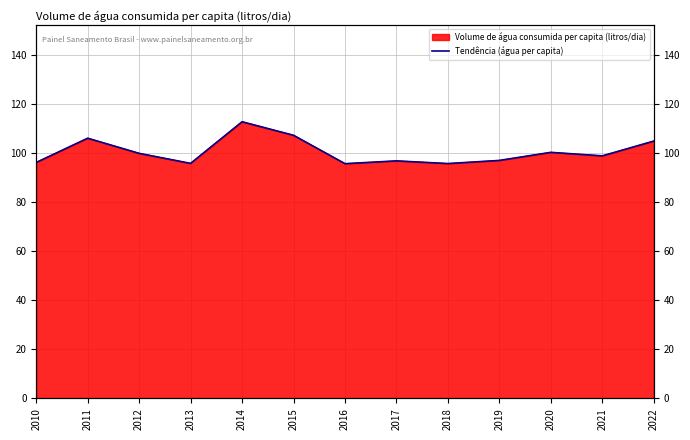

Where is the first local minimum?

2013